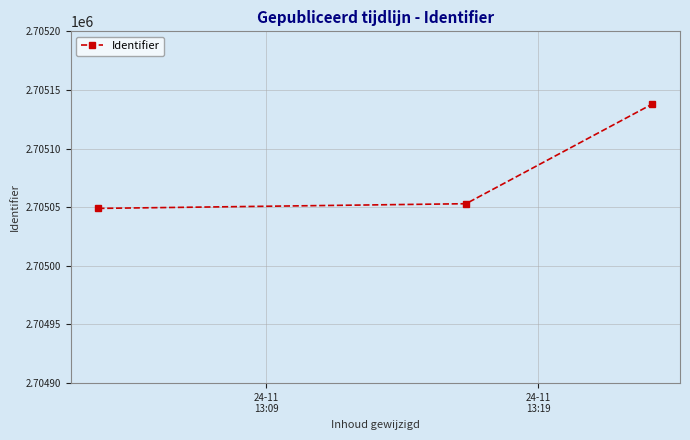

What is the value of the 2nd point from the left?

2705053